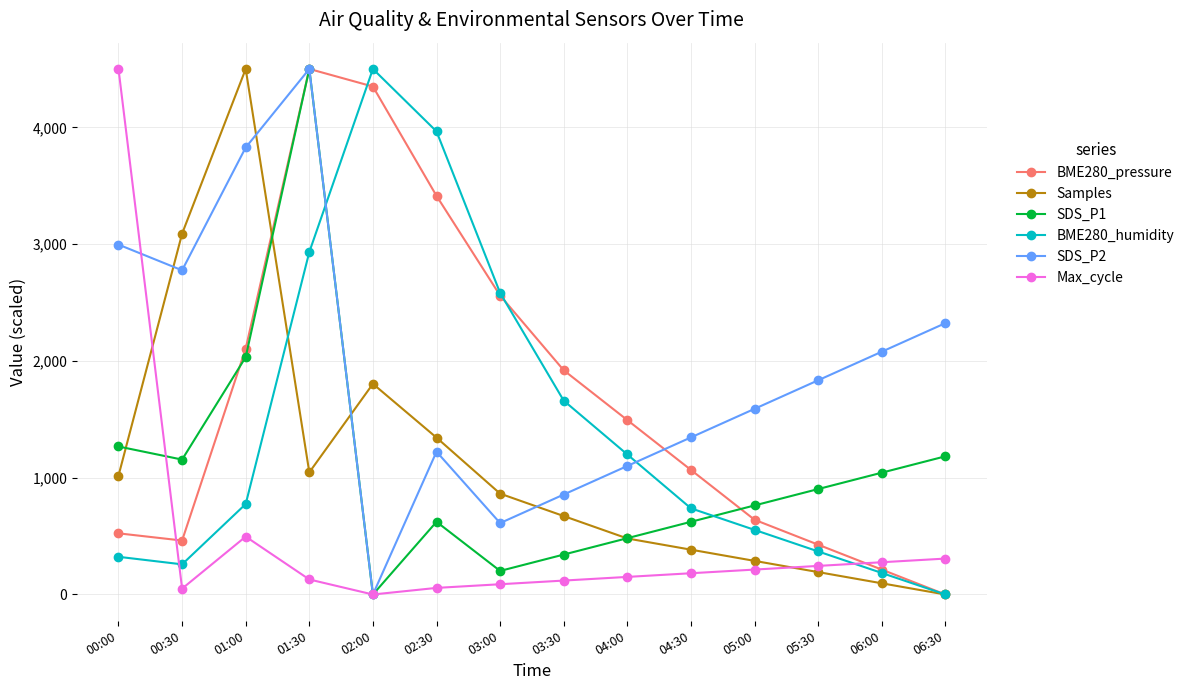

How many values in the BME280_humidity series exceed 774?

7